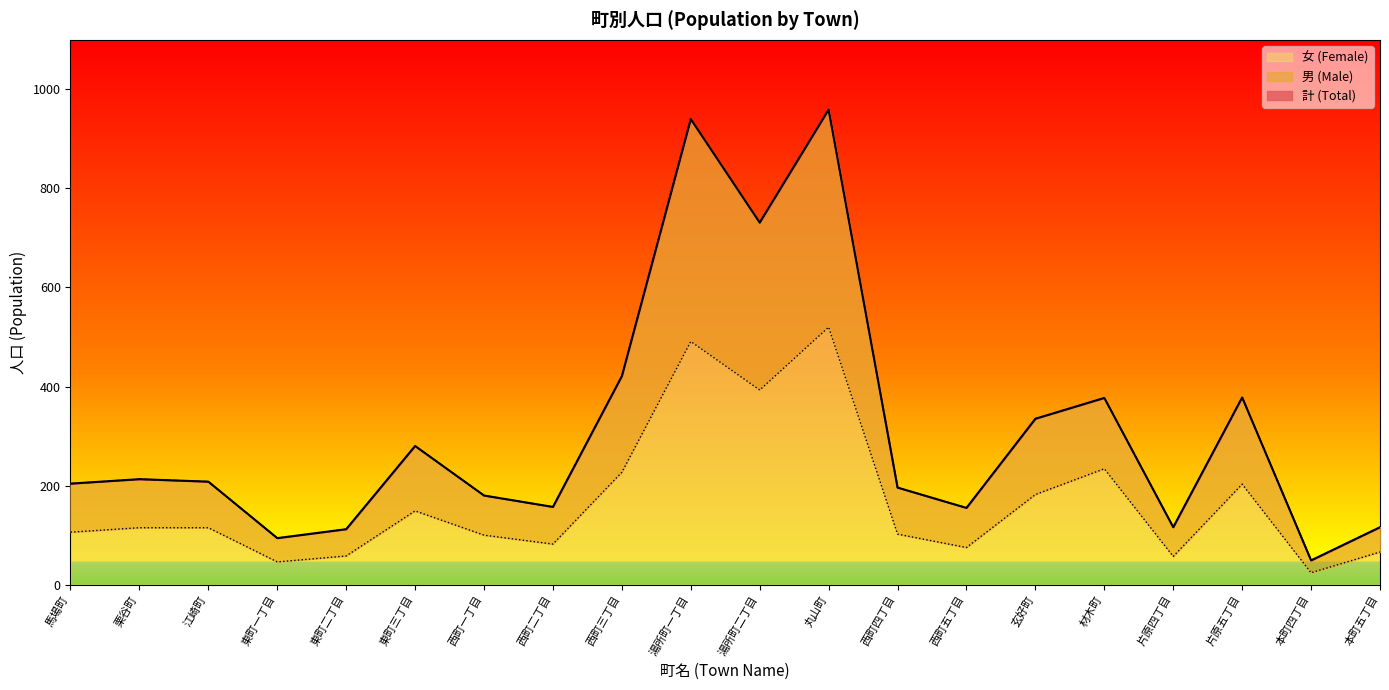

How many interior local valleys does the 計 (Total) series have?

6